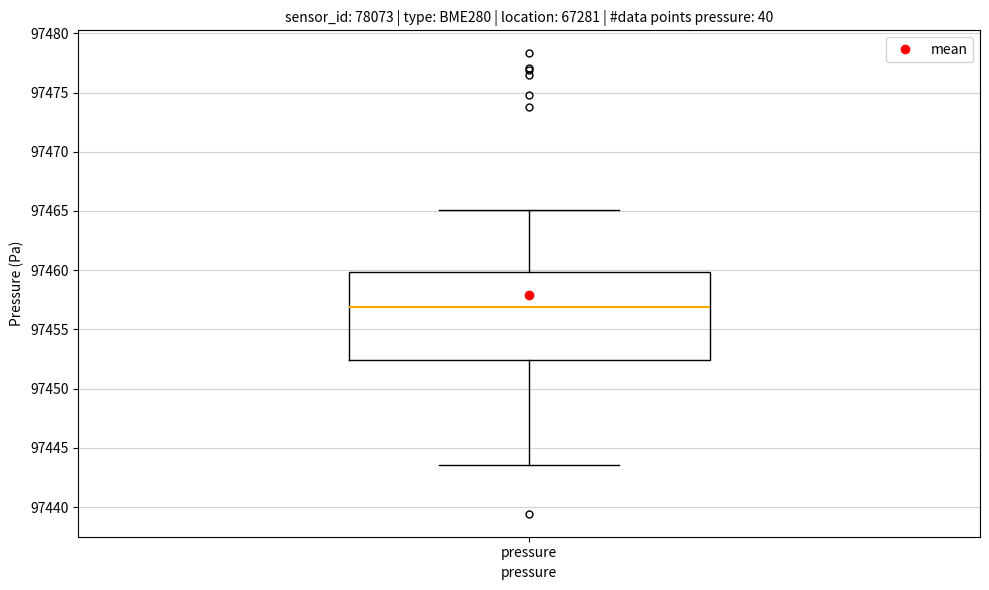

Where is the upper edge of the box for pressure on the y-axis? The values are not printed on the chart, so give them approximately, as read against the axis.

97460.0